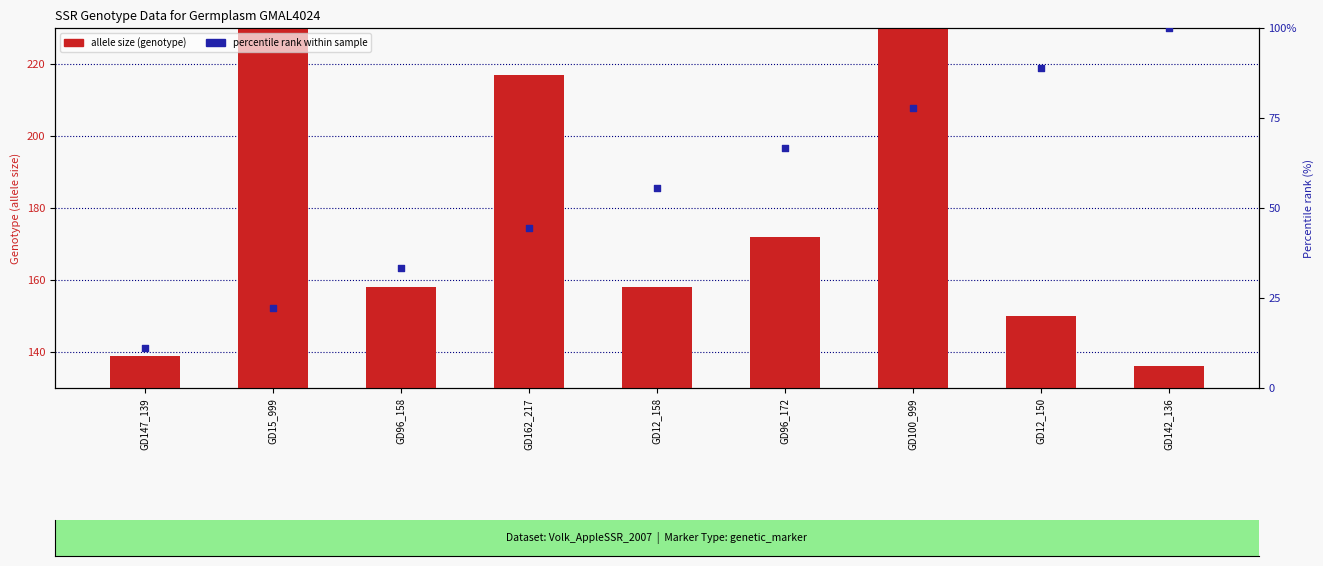

What is the total value across all series at GD162_217?

261.4